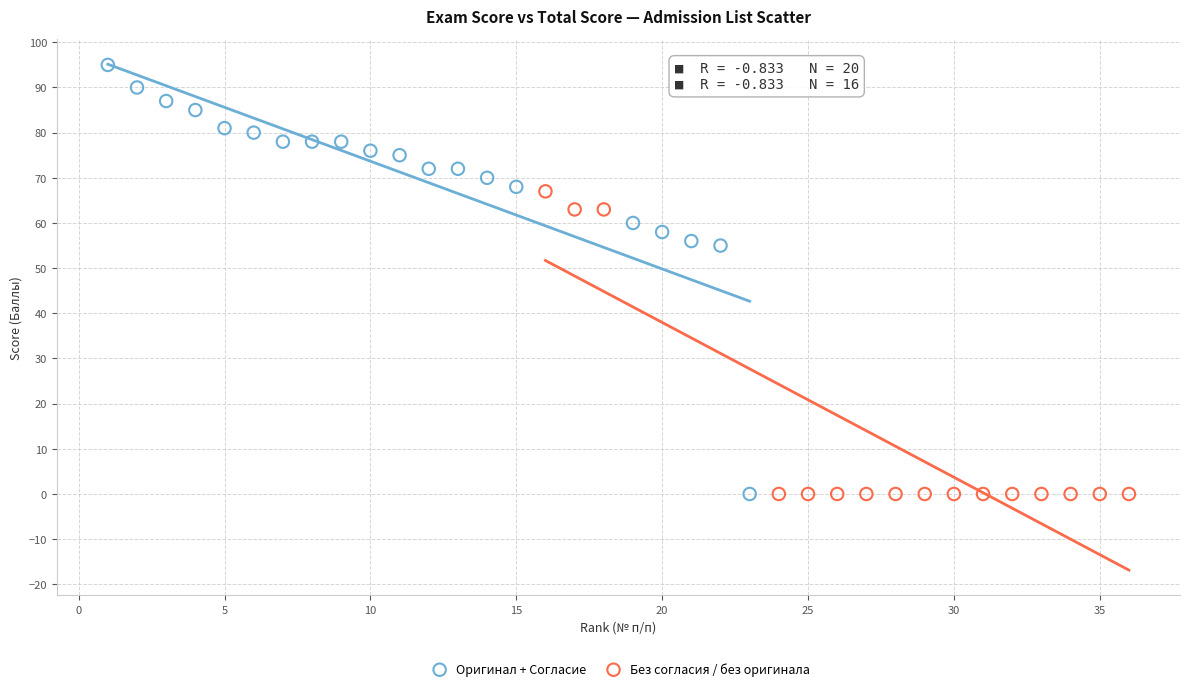

Which series reaches the maximum Y coordinate?

Оригинал + Согласие